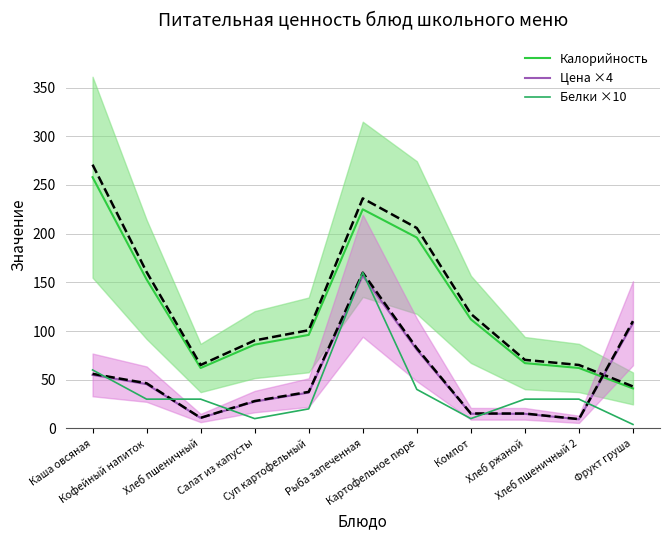

True or false: Калорийность and Цена ×4 intersect in this chart.

True